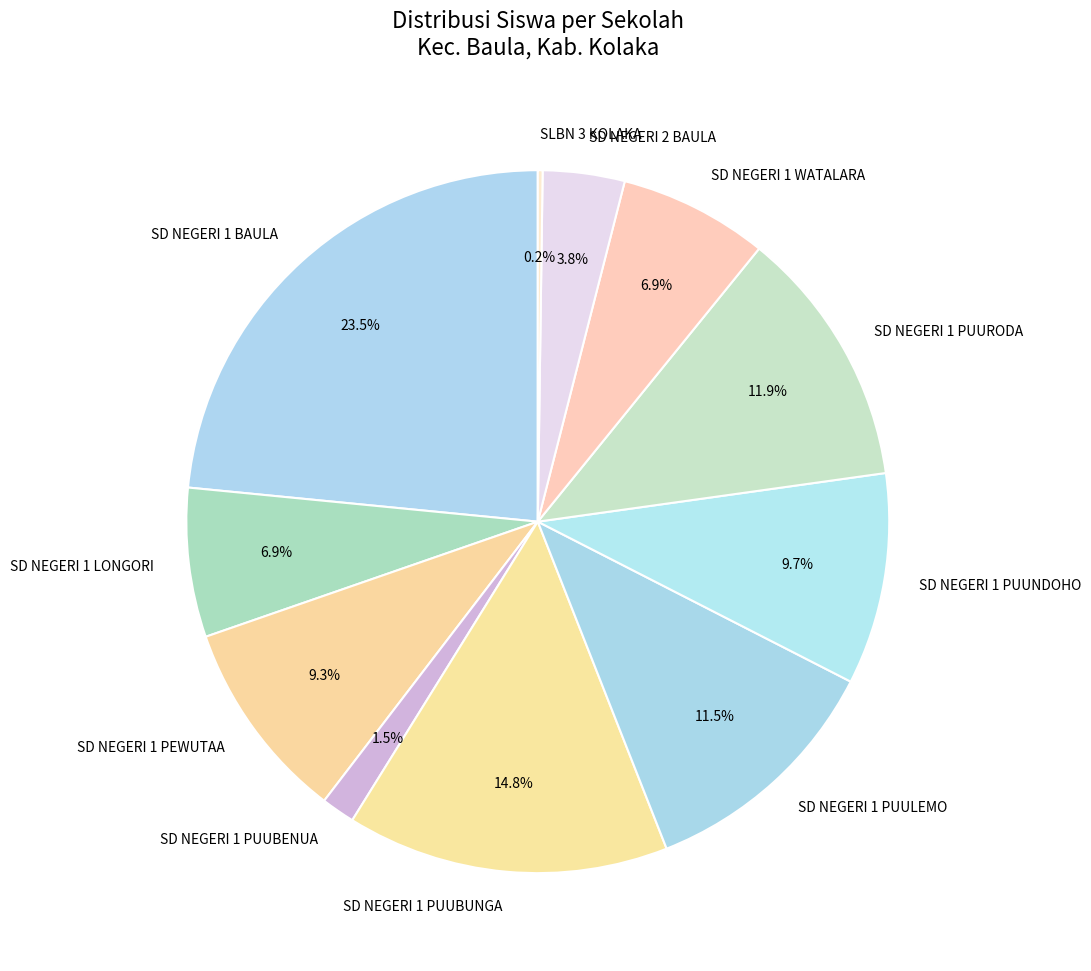

What percentage is the SD NEGERI 1 PUUBUNGA slice, to the nearest percent?

15%